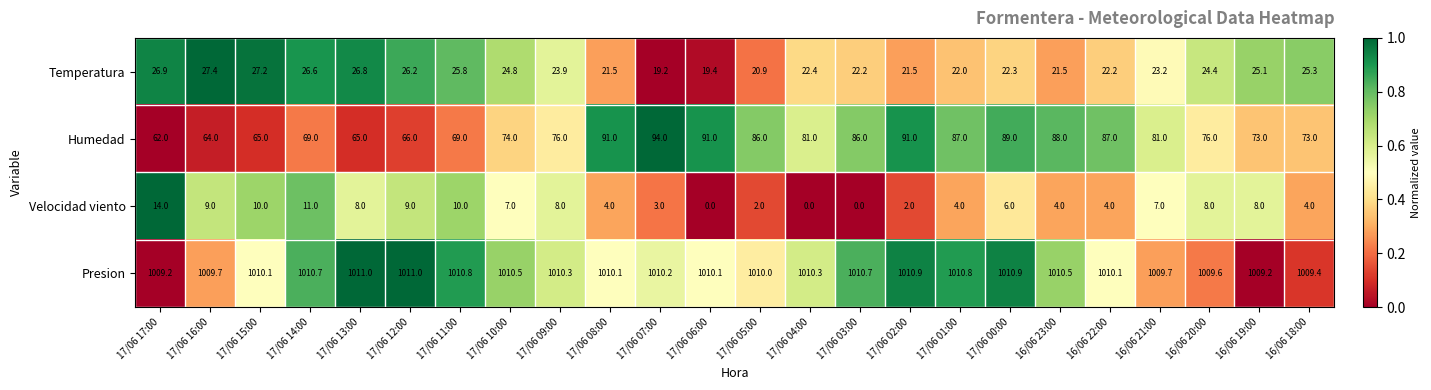

What is the sum of the Temperatura values at 17/06 13:00 and 16/06 21:00?

50.0